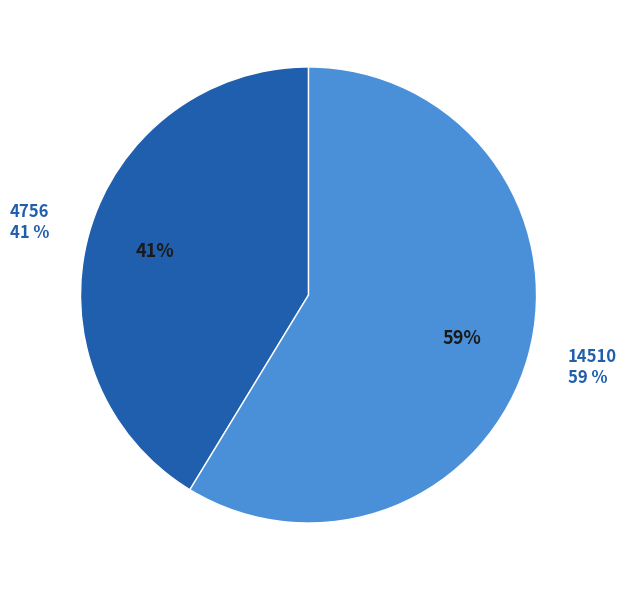

Does 4756 account for over 50% of the chart?

No